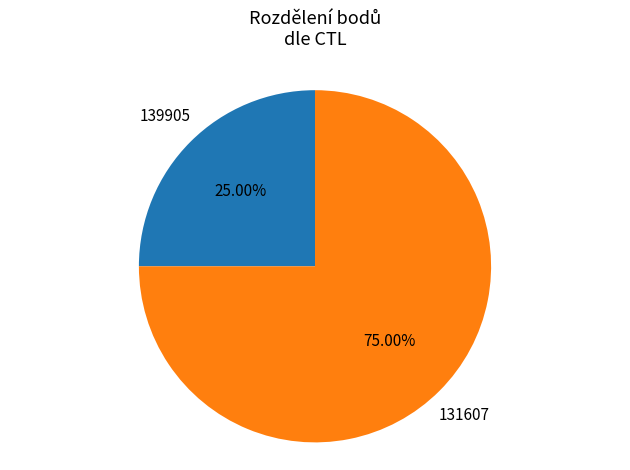

What percentage is the 131607 slice, to the nearest percent?

75%